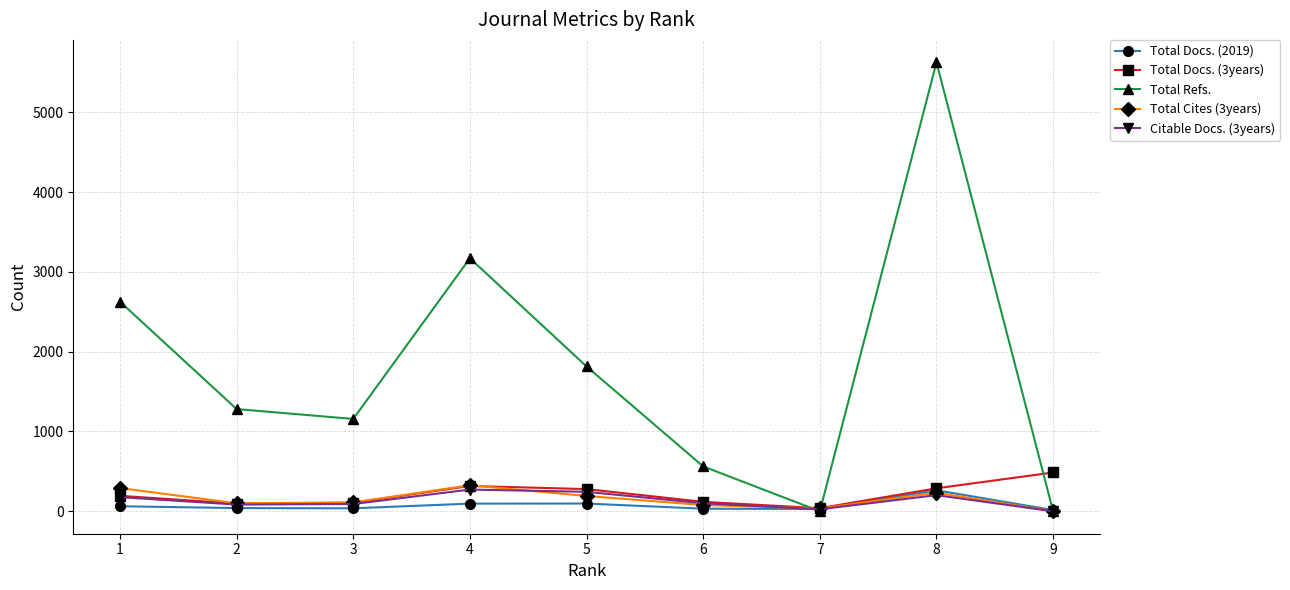

How many values in the Total Docs. (2019) series are below 40?

4